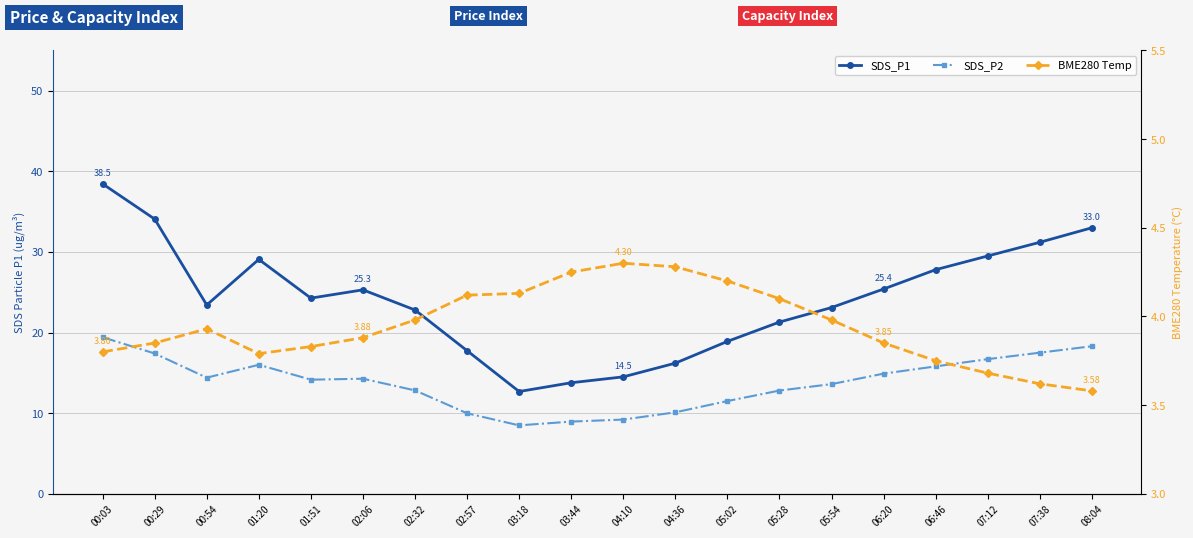

Rank the categories by BME280_temperature value from lowest to highest.

08:04, 07:38, 07:12, 06:46, 01:20, 00:03, 01:51, 00:29, 06:20, 02:06, 00:54, 02:32, 05:54, 05:28, 02:57, 03:18, 05:02, 03:44, 04:36, 04:10